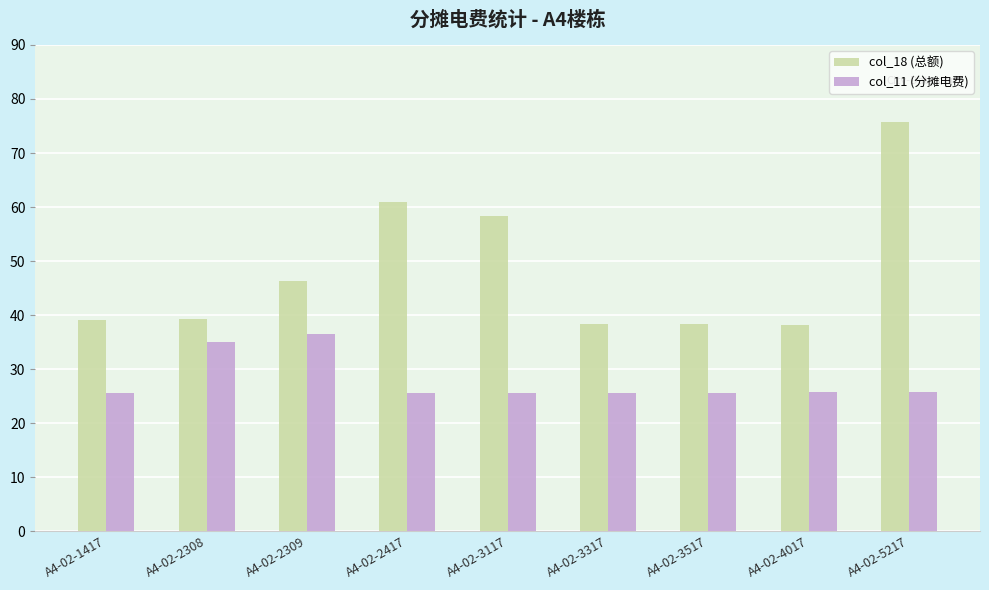

What is the total value across all series at A4-02-2417?

86.6